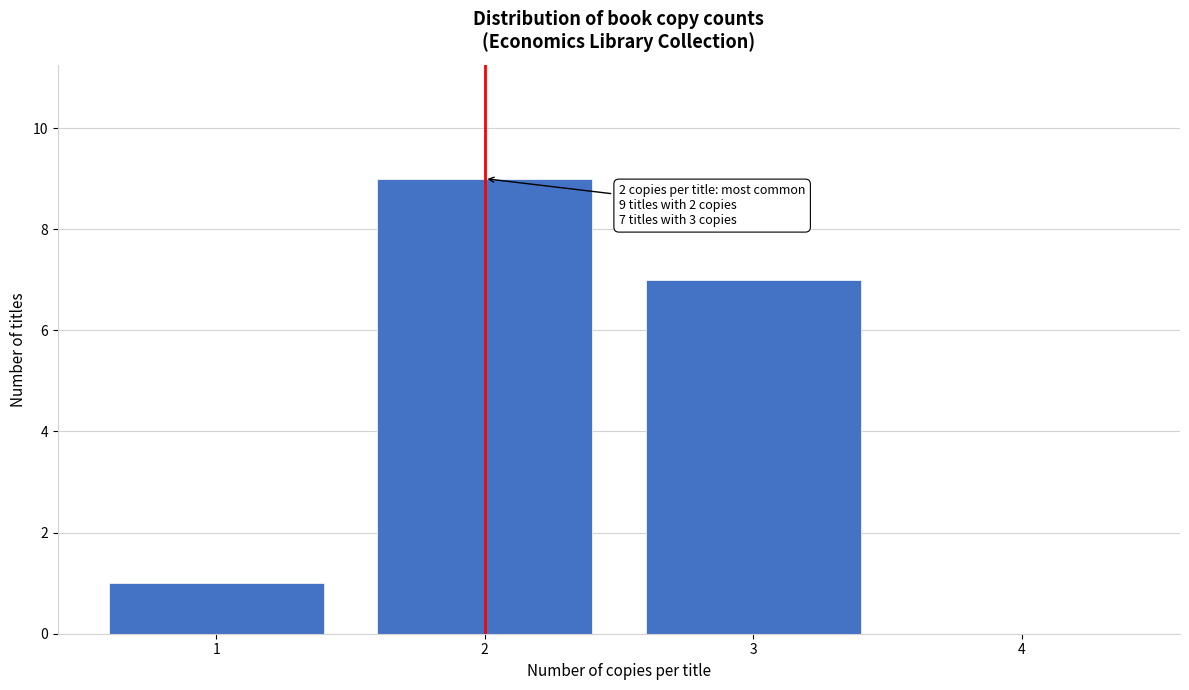

Reading left to right, extract all data points from this chart.

1=1	2=9	3=7	4=0